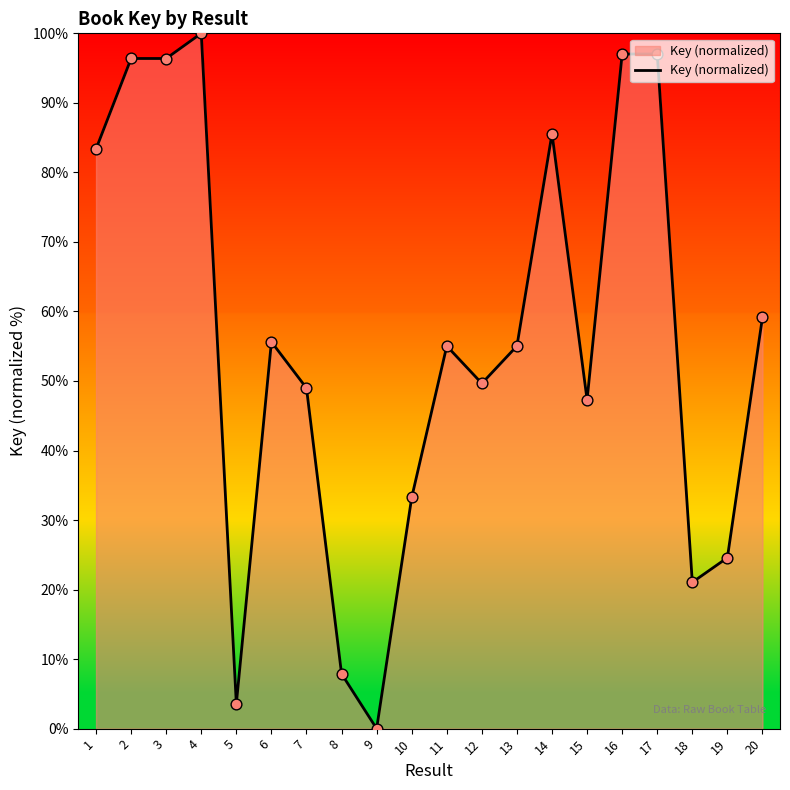

What is the ratio of the value at 19 to the value at 17?

0.3